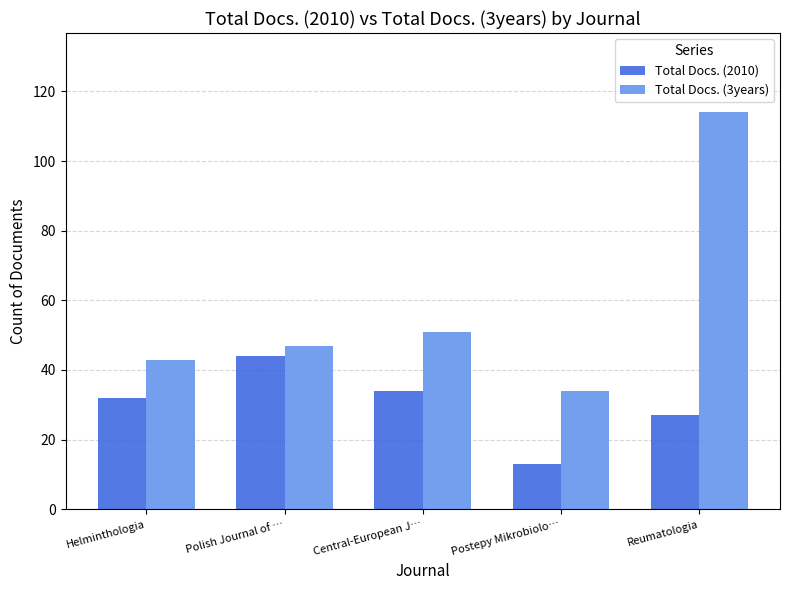

Reading left to right, list all the values displayed in this chart.

Total Docs. (2010): 32	44	34	13	27
Total Docs. (3years): 43	47	51	34	114